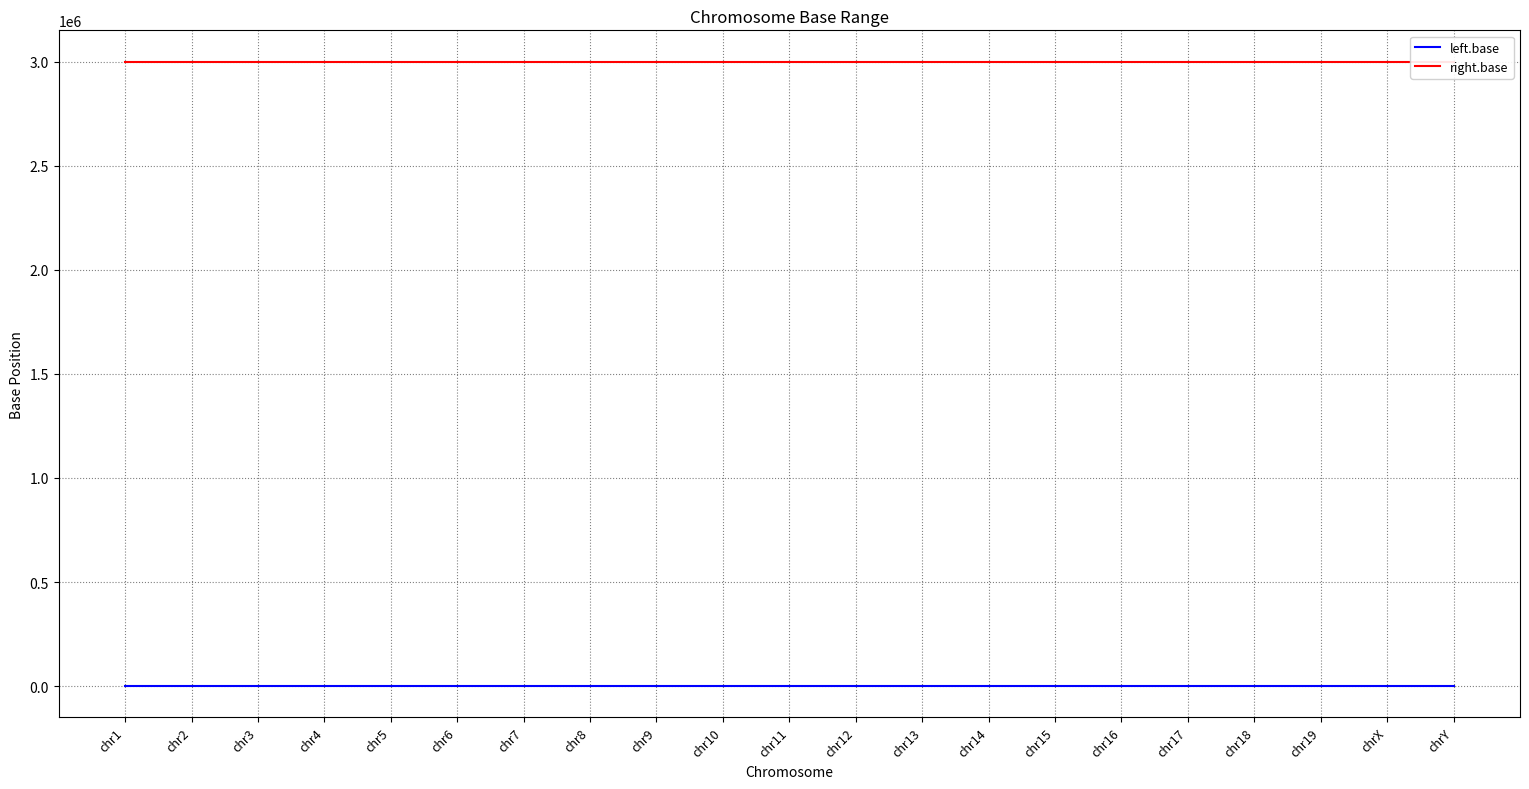

At which category is the sum across all series the highest?

chr1